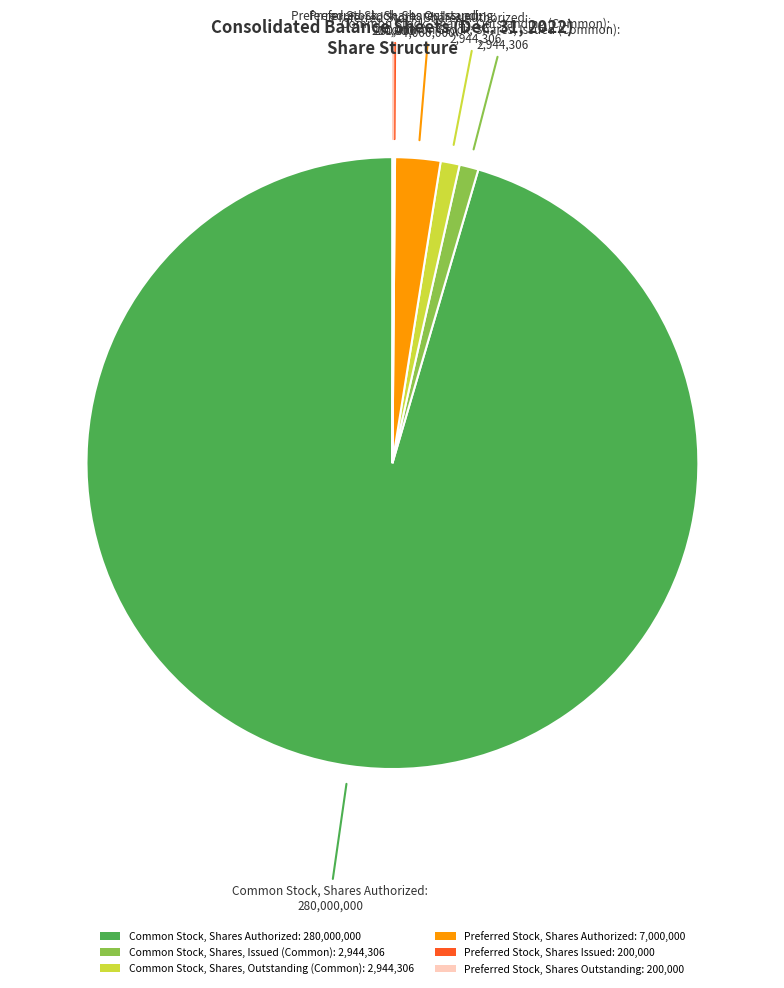

Which slice is the largest?

Common Stock, Shares Authorized